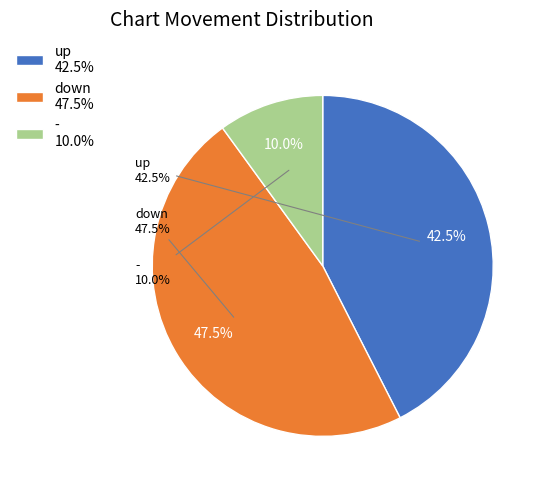

Between up and -, which is larger?

up